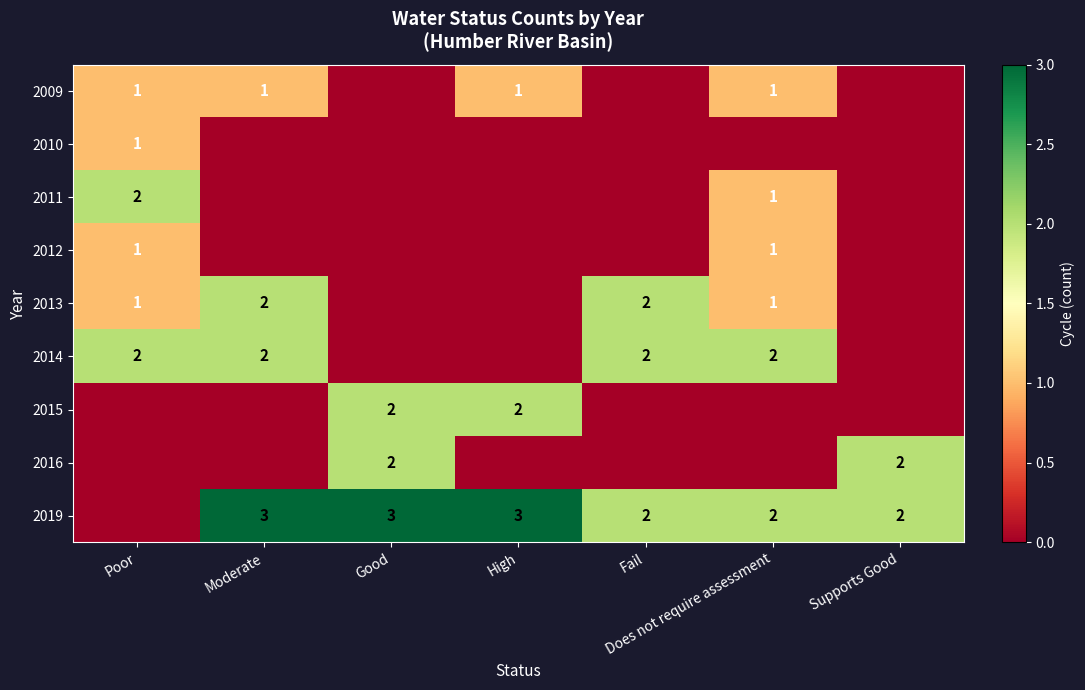

The value of 2016 at Supports Good is 4. True or false?

False